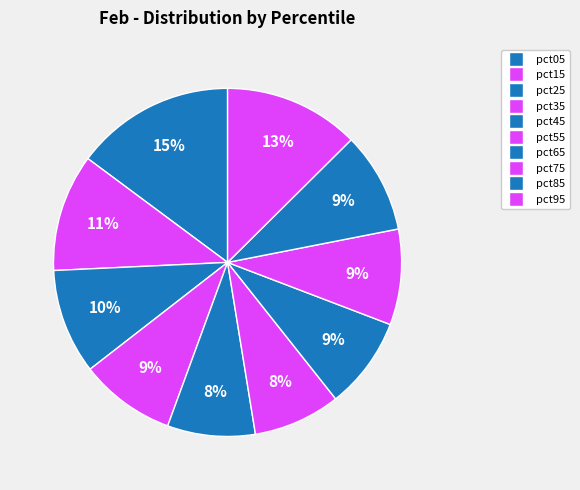

What percentage is the pct45 slice, to the nearest percent?

8%